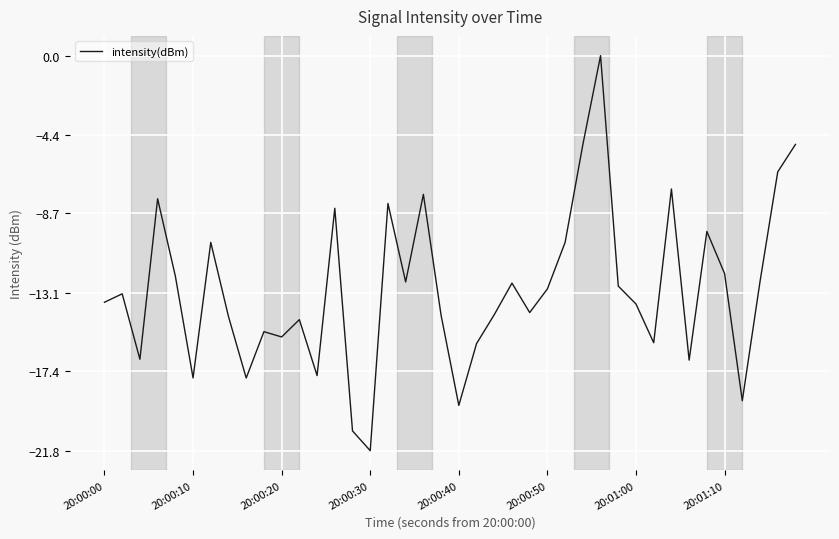

What is the smallest value displayed?

-21.8